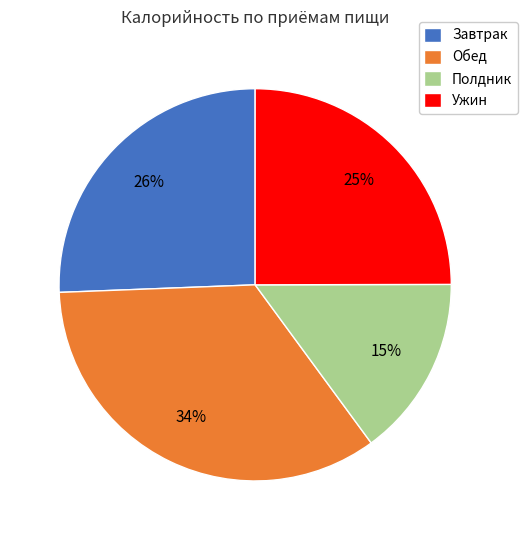

Is there a majority slice in this chart?

No